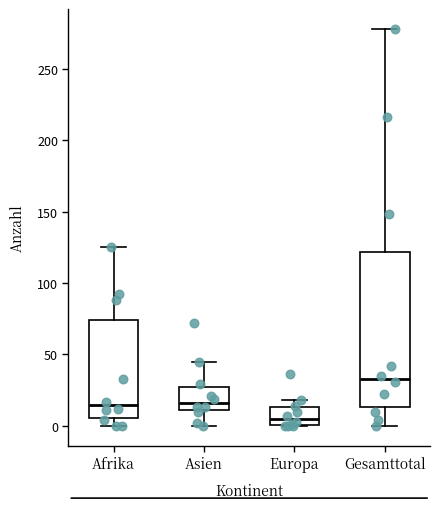

Where is the lower edge of the box for Asien on the y-axis? The values are not printed on the chart, so give them approximately, as read against the axis.

10